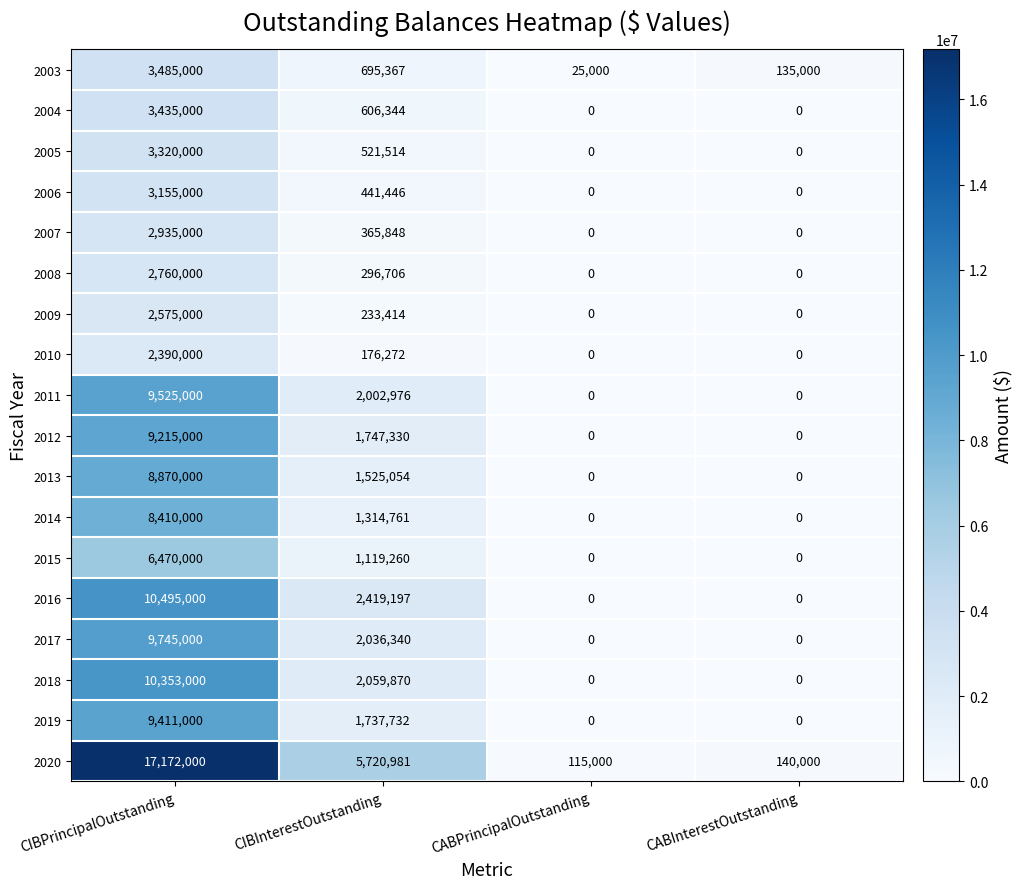

Which label corresponds to the largest value in the chart?

CIBPrincipalOutstanding